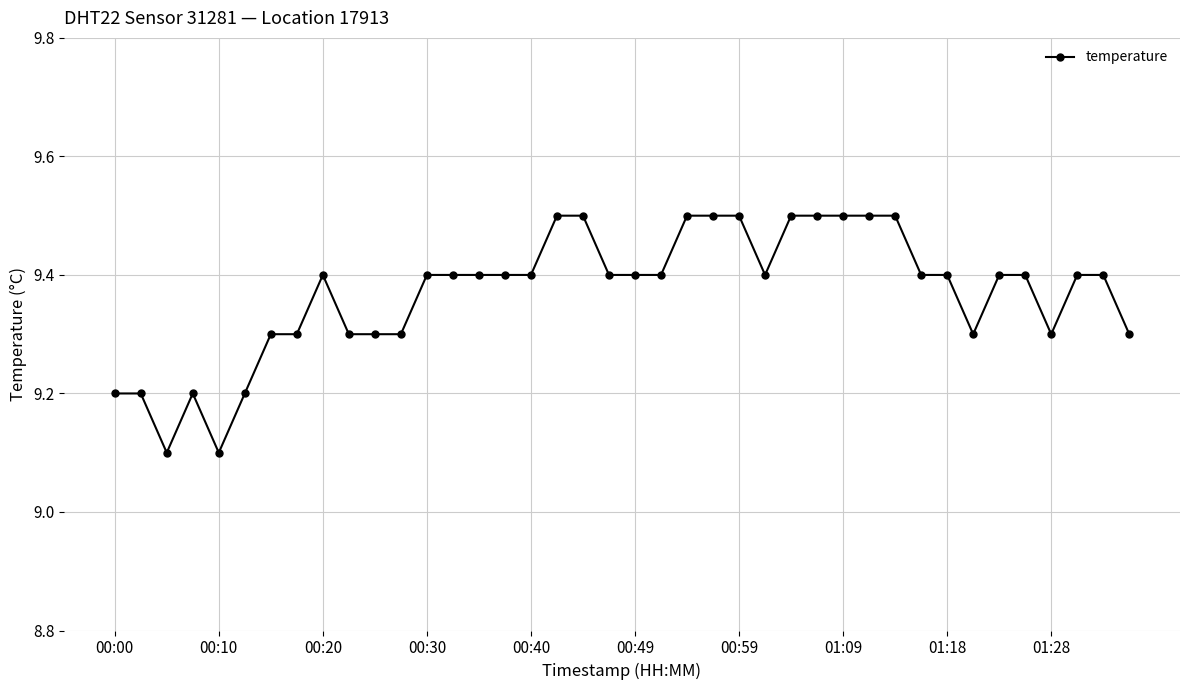

What is the difference between the second highest and second lowest values?

0.4